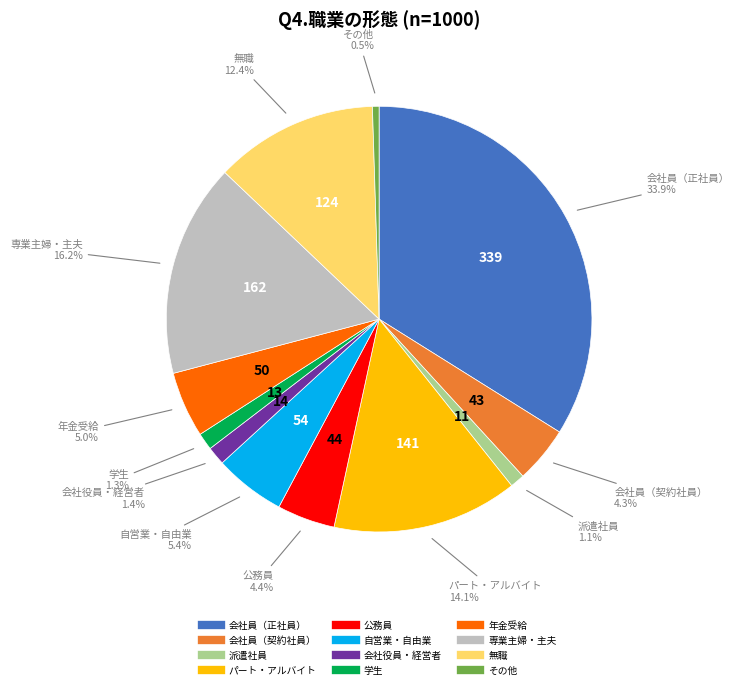

True or false: 公務員 accounts for 4% of the total.

True